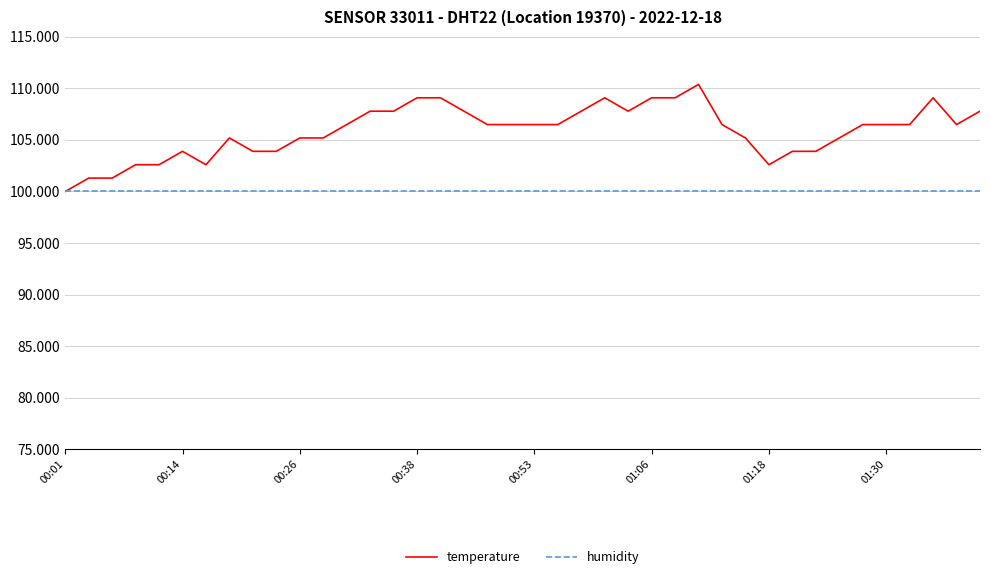

What is the minimum value for temperature?

100.0